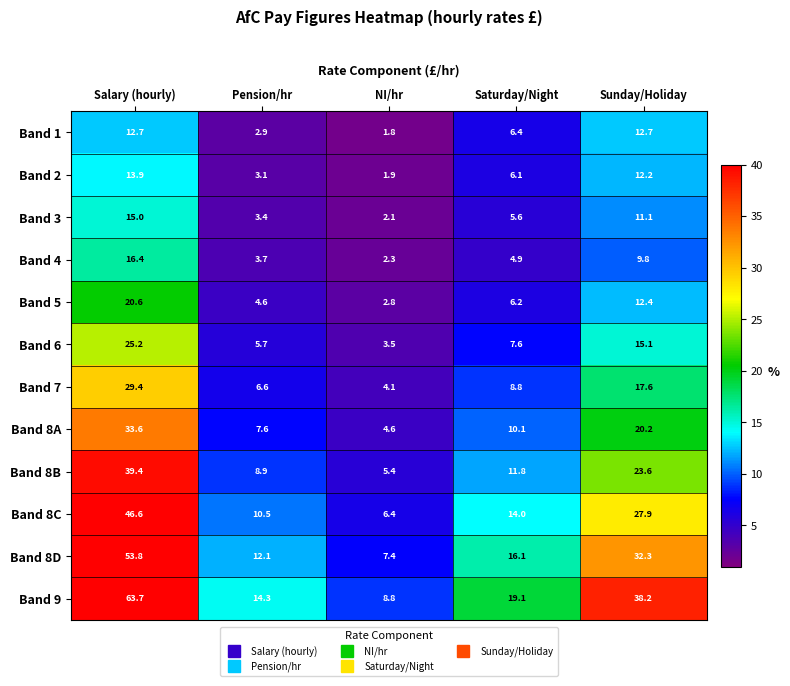

What value does the Band 8B series have at Salary (hourly)?

39.4